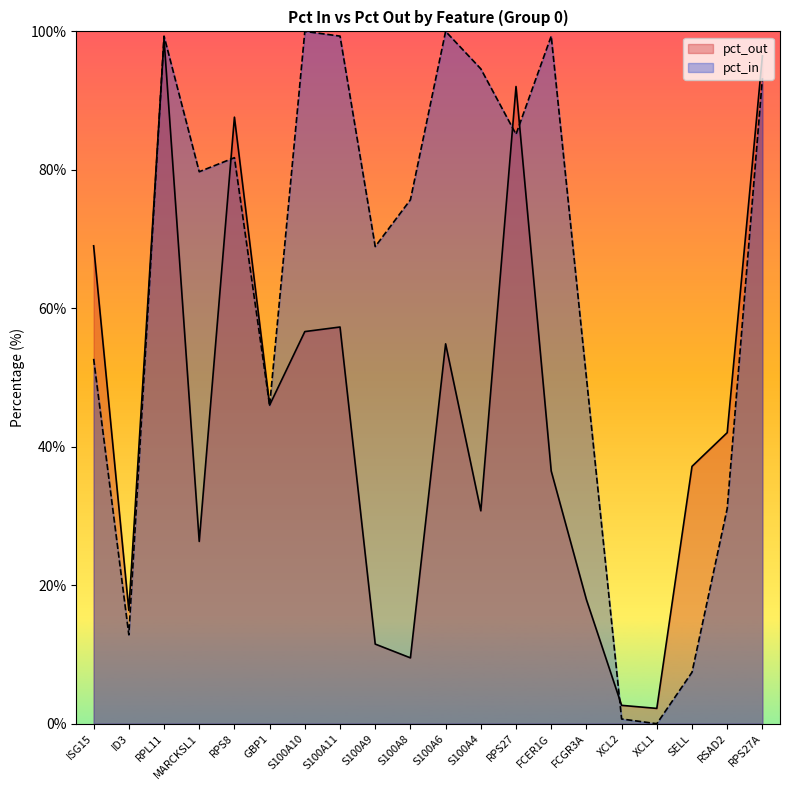

What position from the right is RPS27A?

1